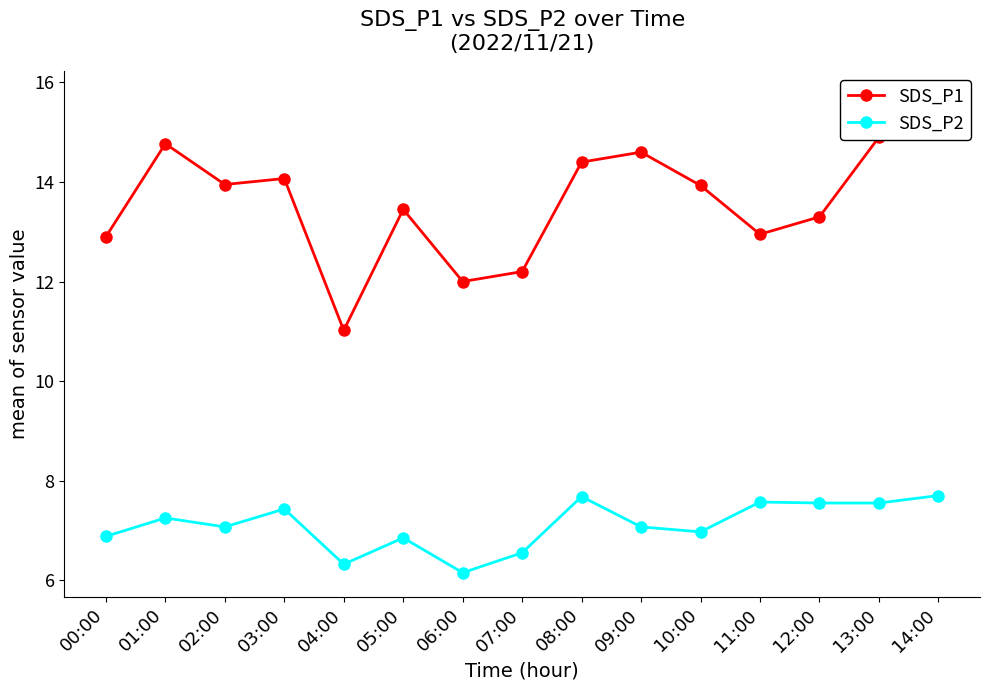

What is the difference between the SDS_P1 values at 07:00 and 11:00?

0.8